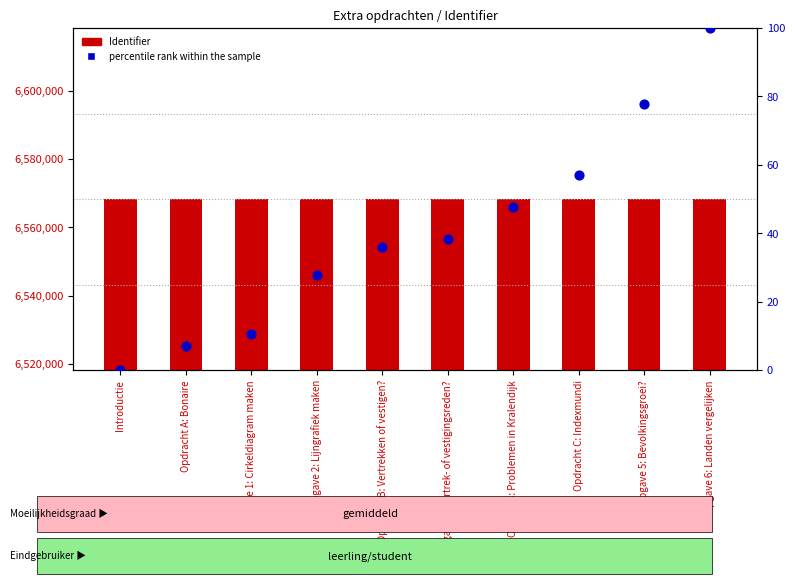

What is the total value across all series at Opgave 6: Landen vergelijken?

6568425.0